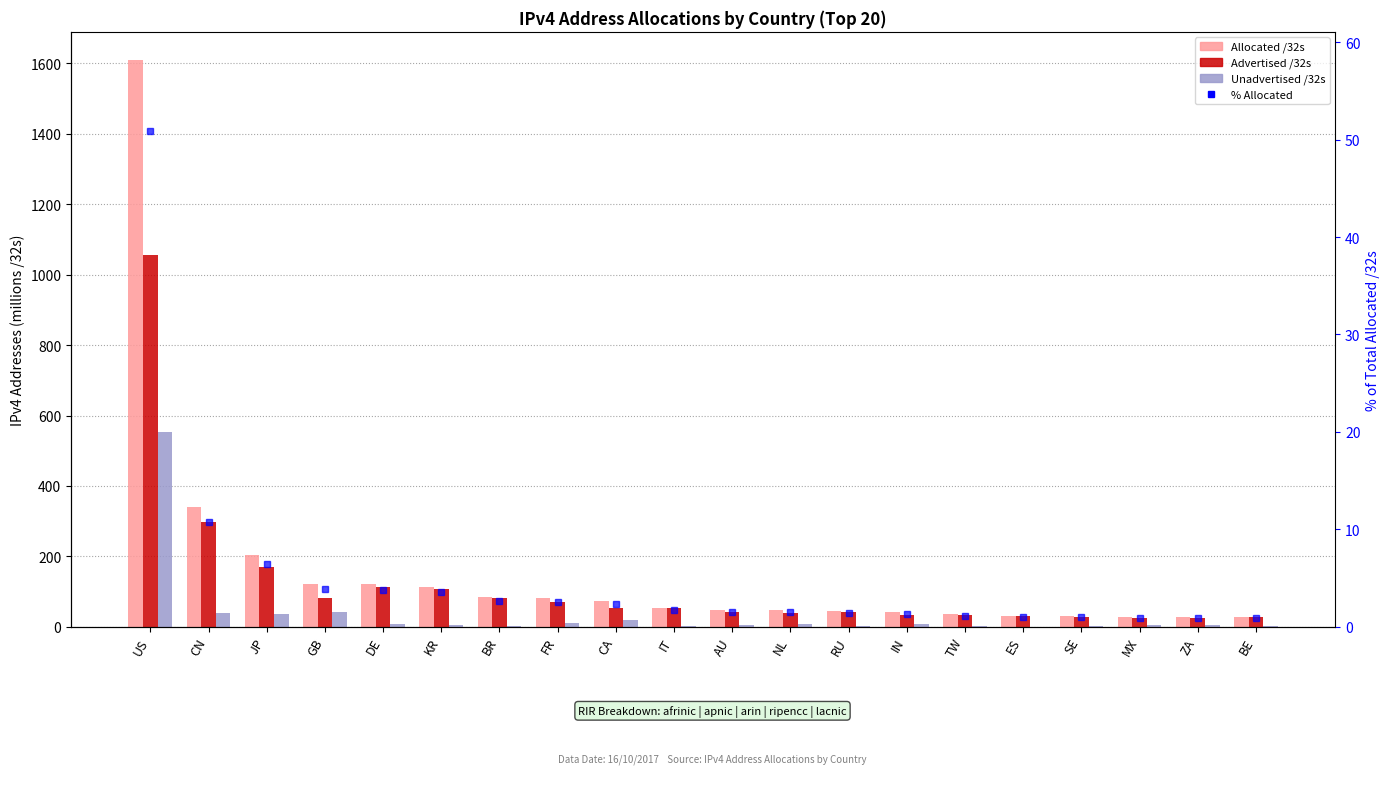

What is the difference between the maximum and second lowest values in the Unadvertised /32s series?

550.9